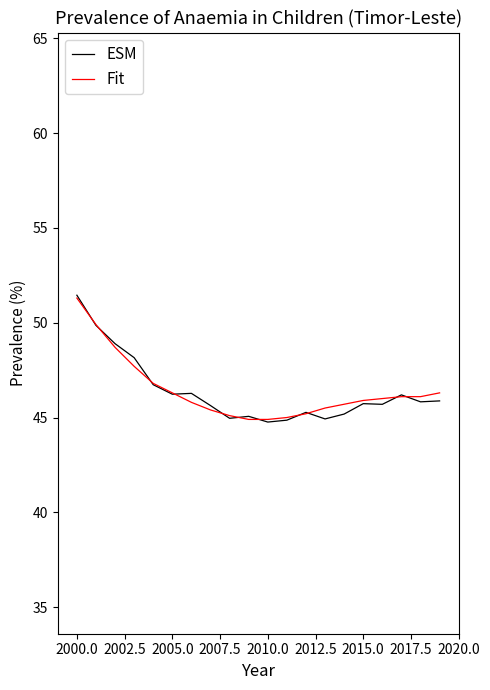

What is the greatest value displayed?

51.4